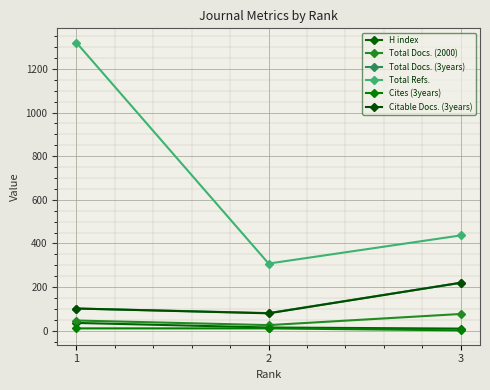

Rank the categories by Citable Docs. (3years) value from highest to lowest.

3, 1, 2